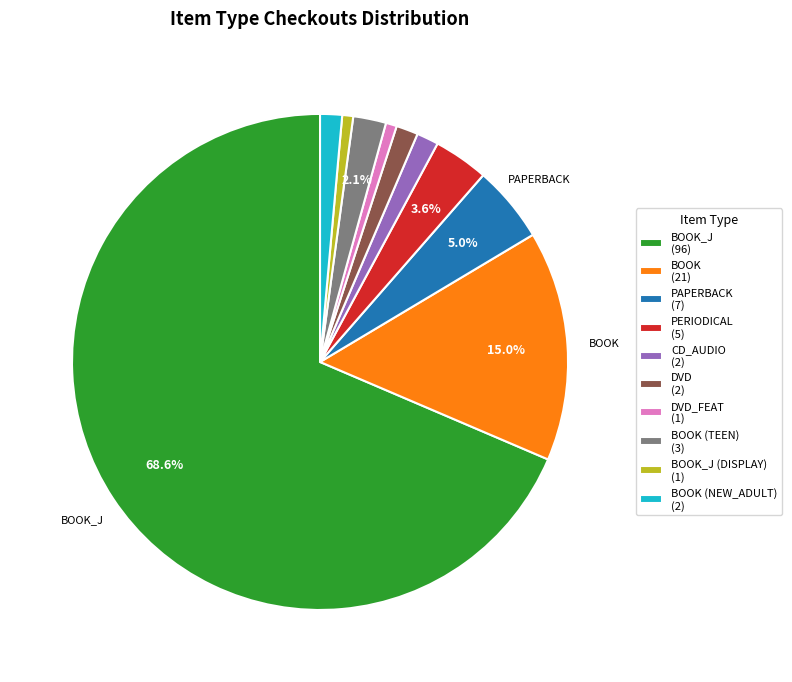

Which category has the biggest portion of the pie?

BOOK_J (96)